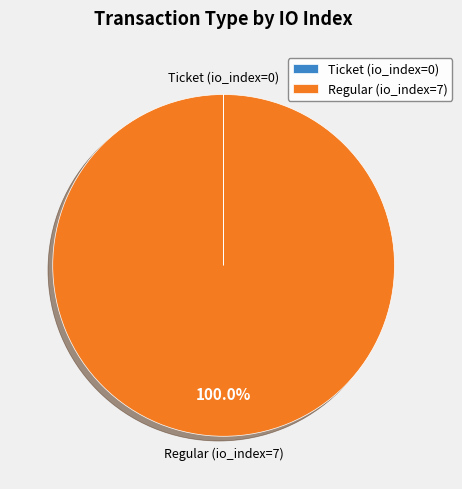

Which slice represents more than half of the pie?

Regular (io_index=7)